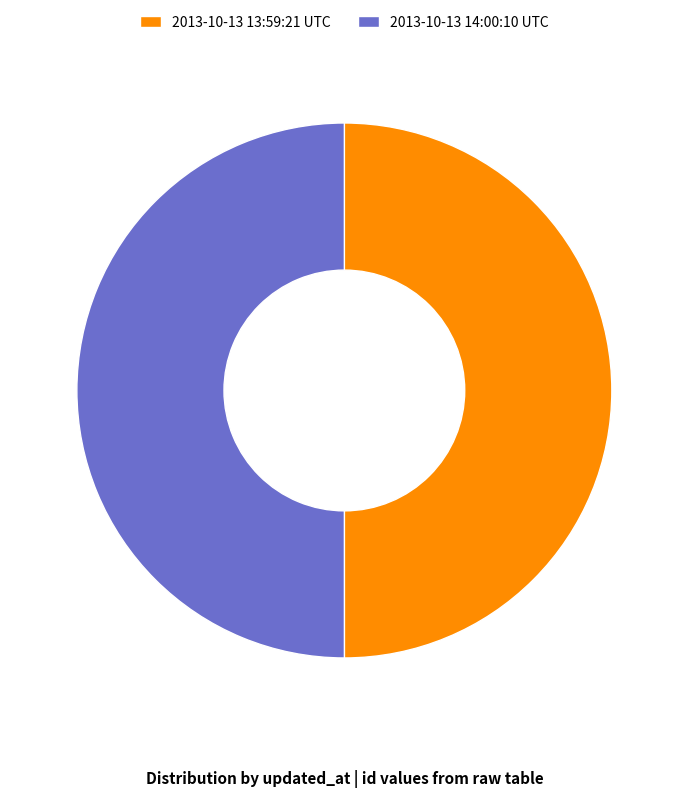

How many segments does this pie chart have?

2